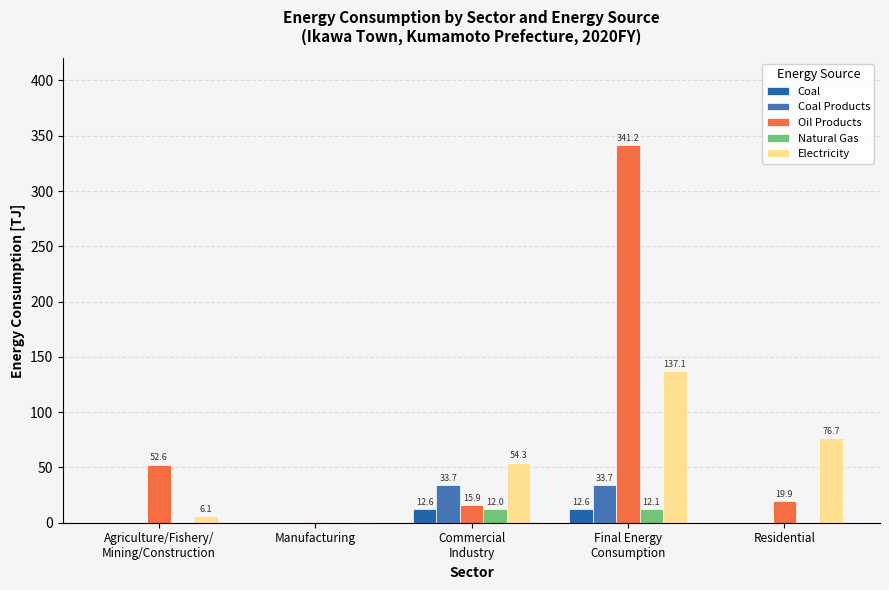

Reading left to right, transcribe all the data shown in this chart.

Coal: 0.0	0.0	12.6	12.6	0.0
Coal Products: 0.0	0.0	33.7	33.7	0.0
Oil Products: 52.6	0.6	15.9	341.2	19.9
Natural Gas: 0.1	0.1	12.0	12.1	0.0
Electricity: 6.1	0.9	54.3	137.1	76.7